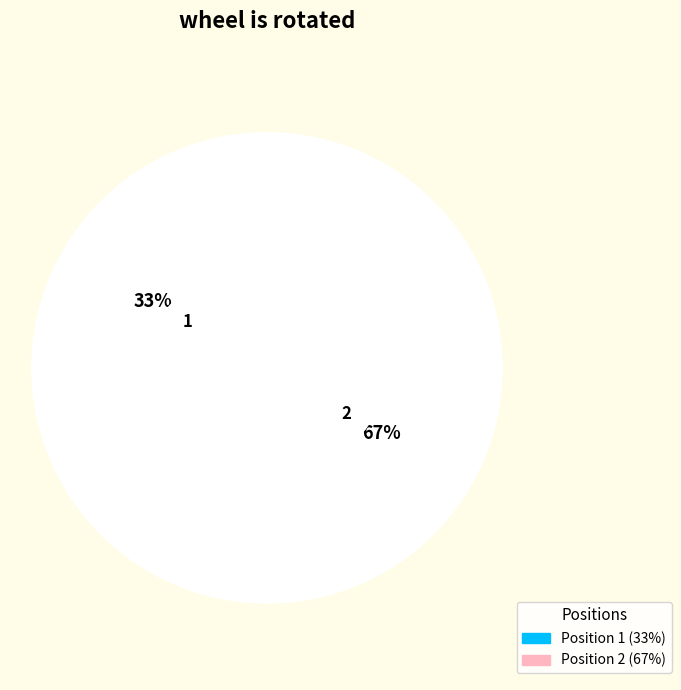

Approximately how many times larger is the value at Position 2 compared to Position 1?

2.0